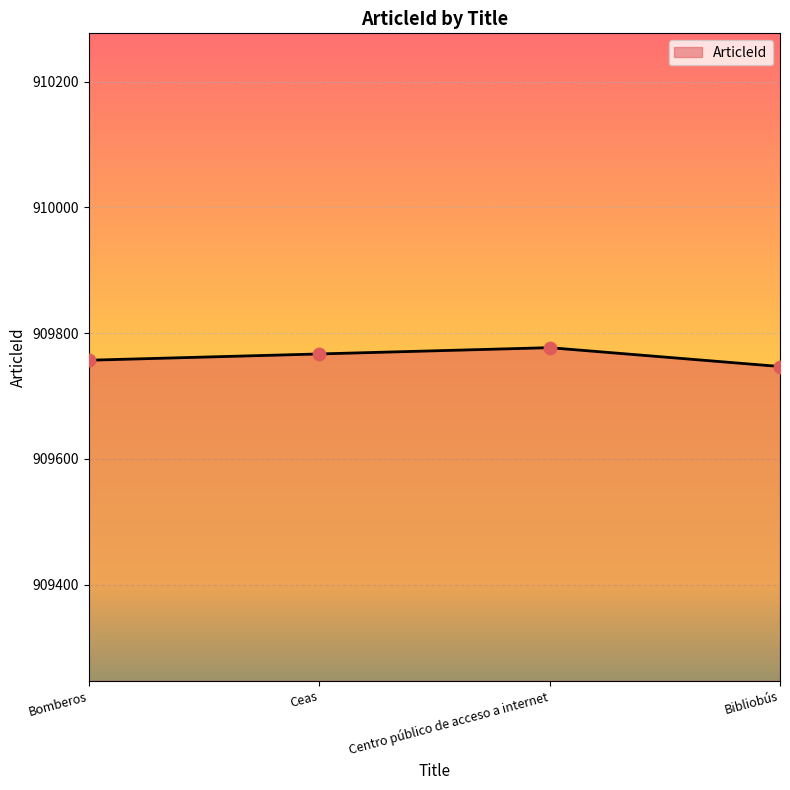

Between Ceas and Bomberos, which is larger?

Ceas